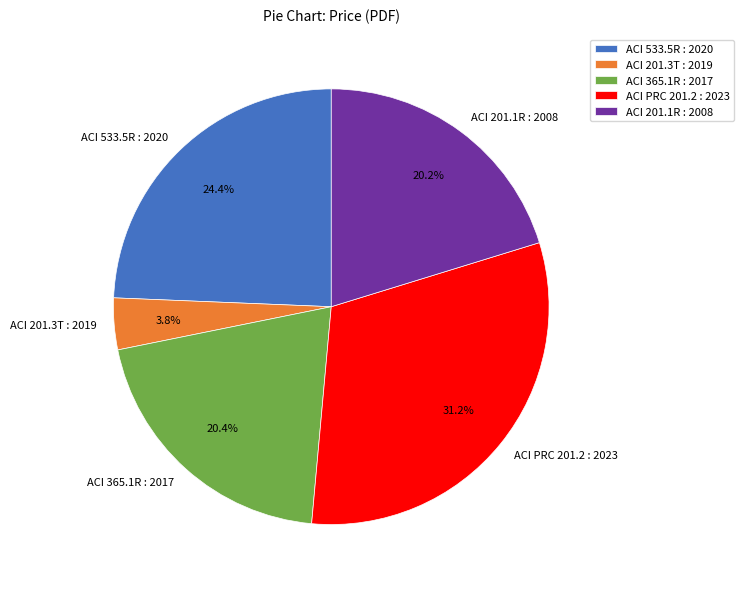

Is the sum of ACI PRC 201.2 : 2023 and ACI 201.1R : 2008 greater than half?

Yes